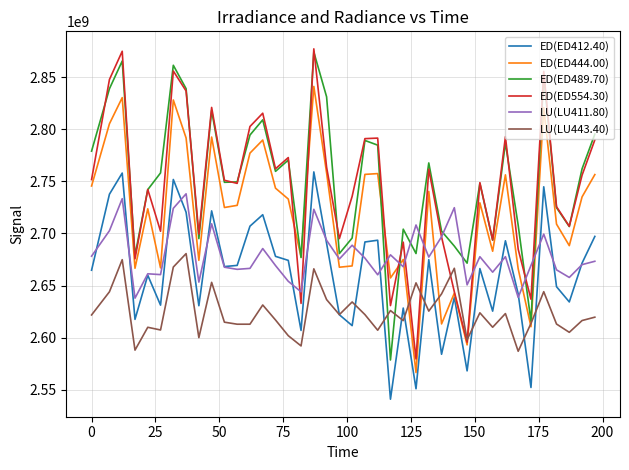

What is the greatest value displayed?

2876981924